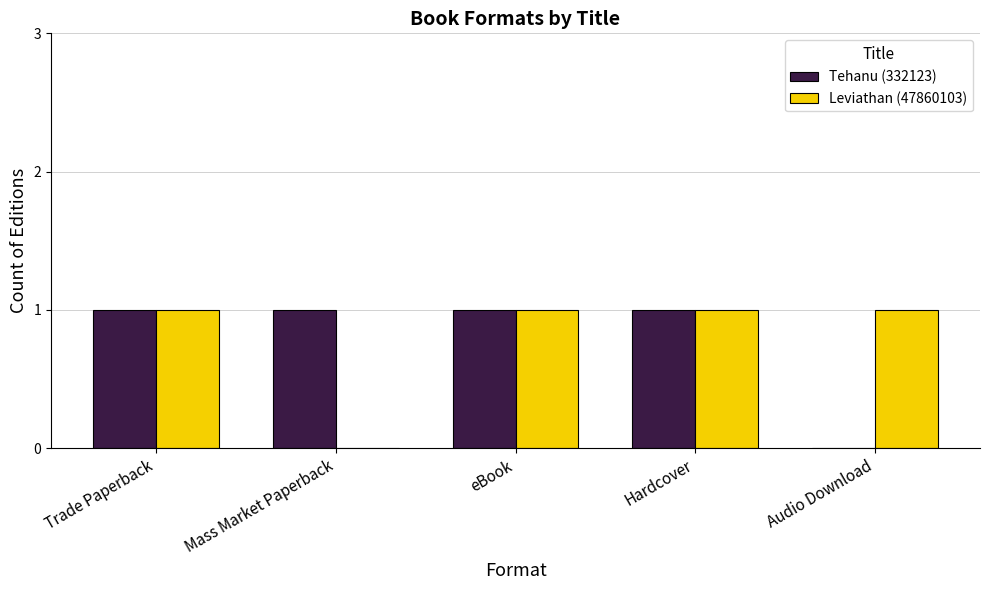

What is the sum of all Tehanu (332123) values?

4